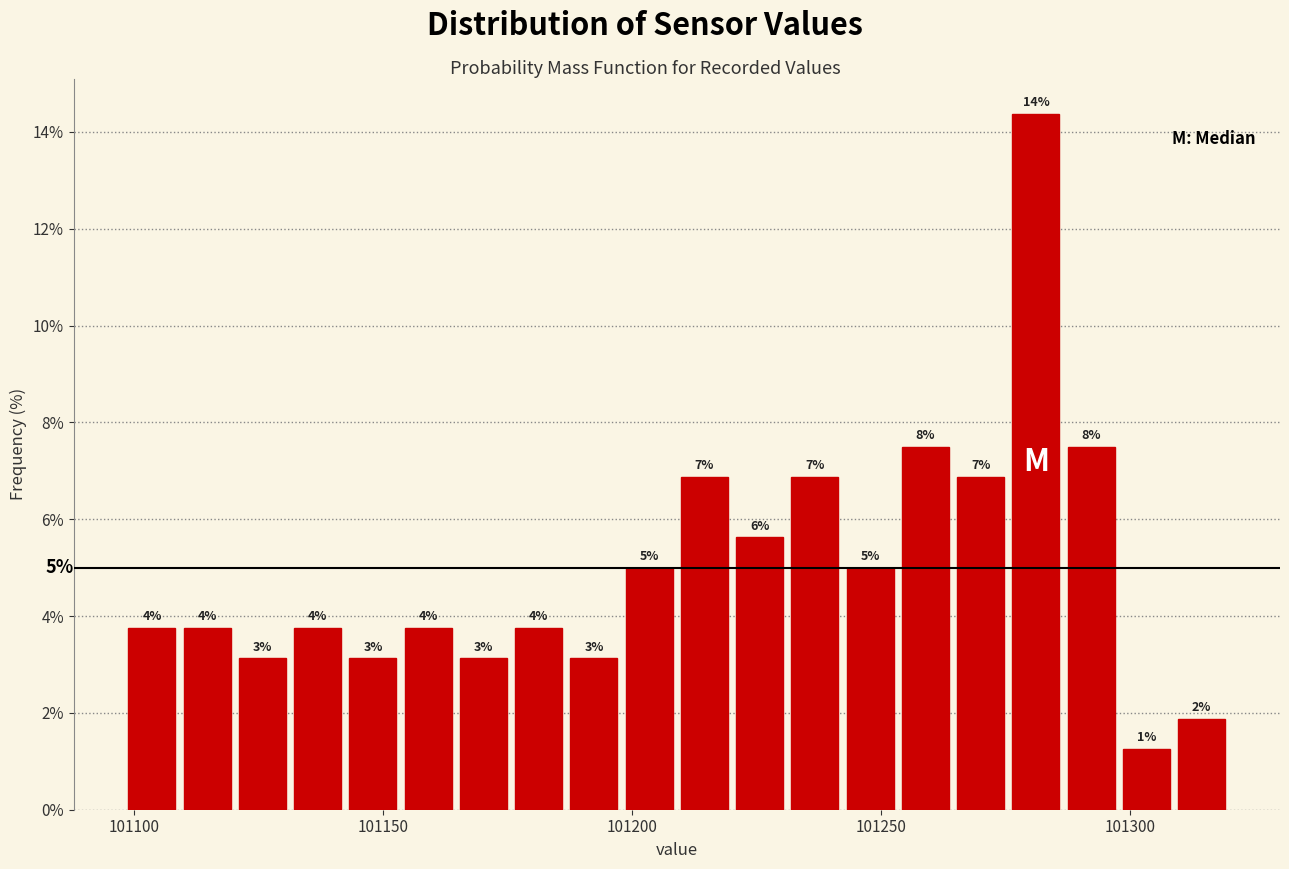

Around what value on the x-axis is the tallest bar? Give the approximate position of its centre, as read against the axis.

101280